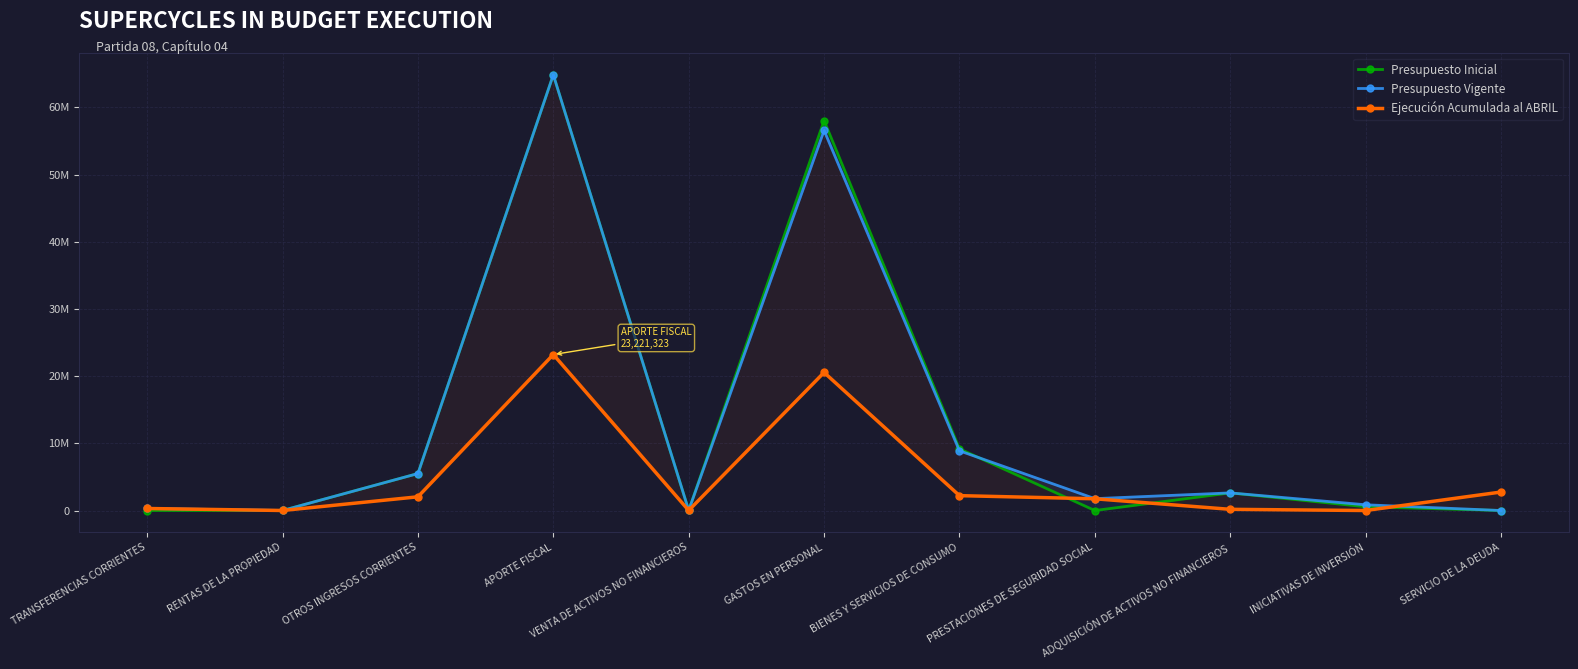

What is the highest value of the Presupuesto Vigente series?

64861136